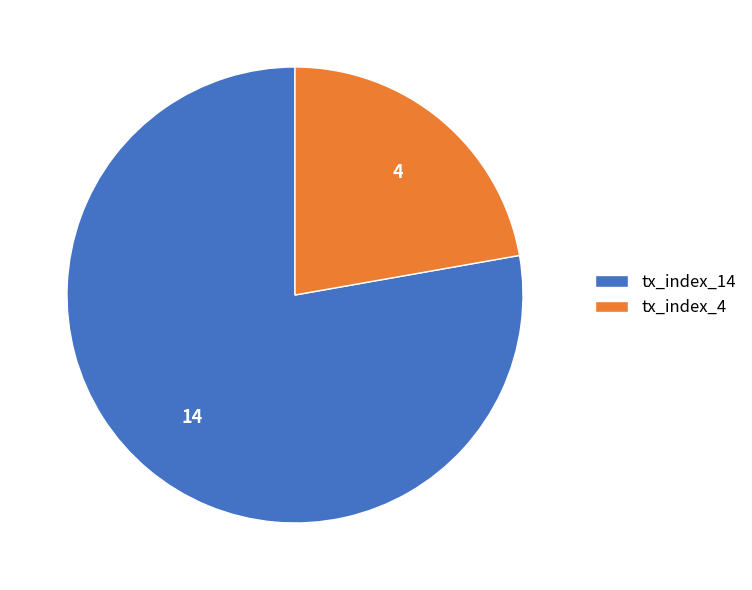

What is the largest slice in the pie chart?

tx_index_14